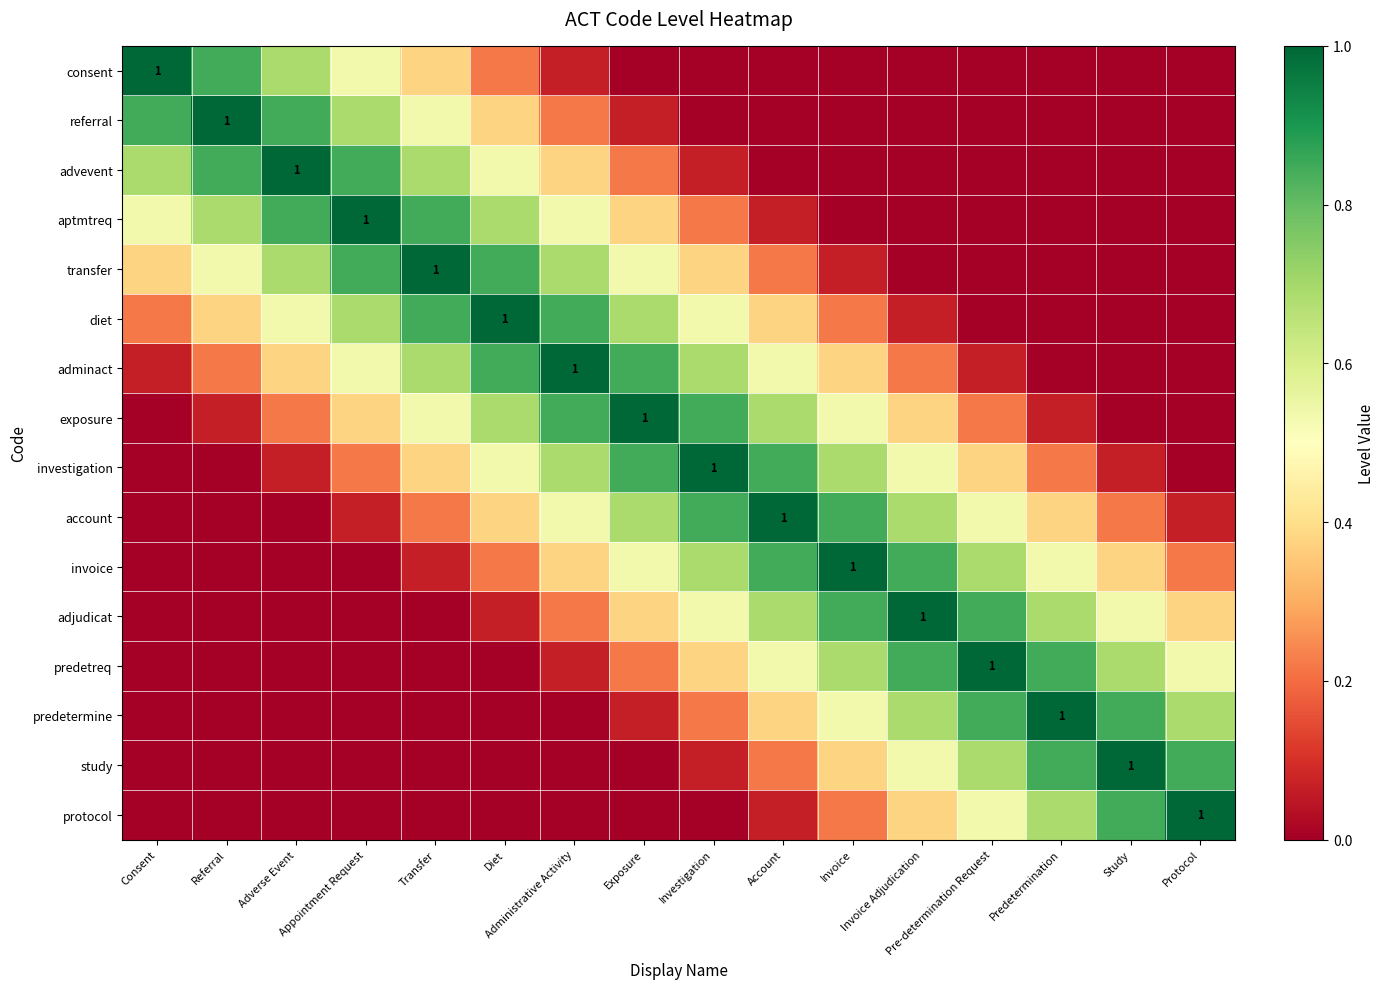

How many series are shown in this chart?

16